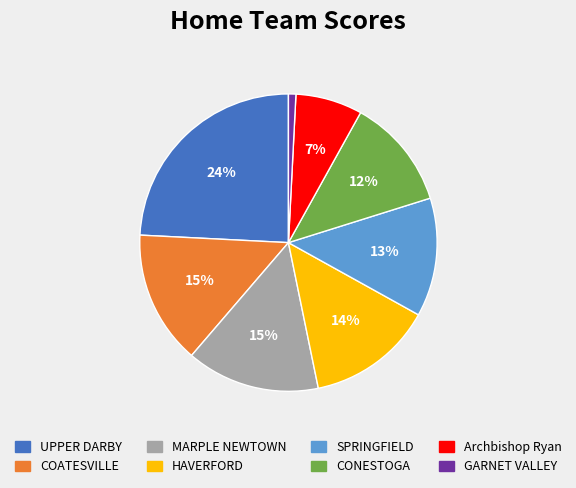

Is there any slice that represents more than half of the pie?

No